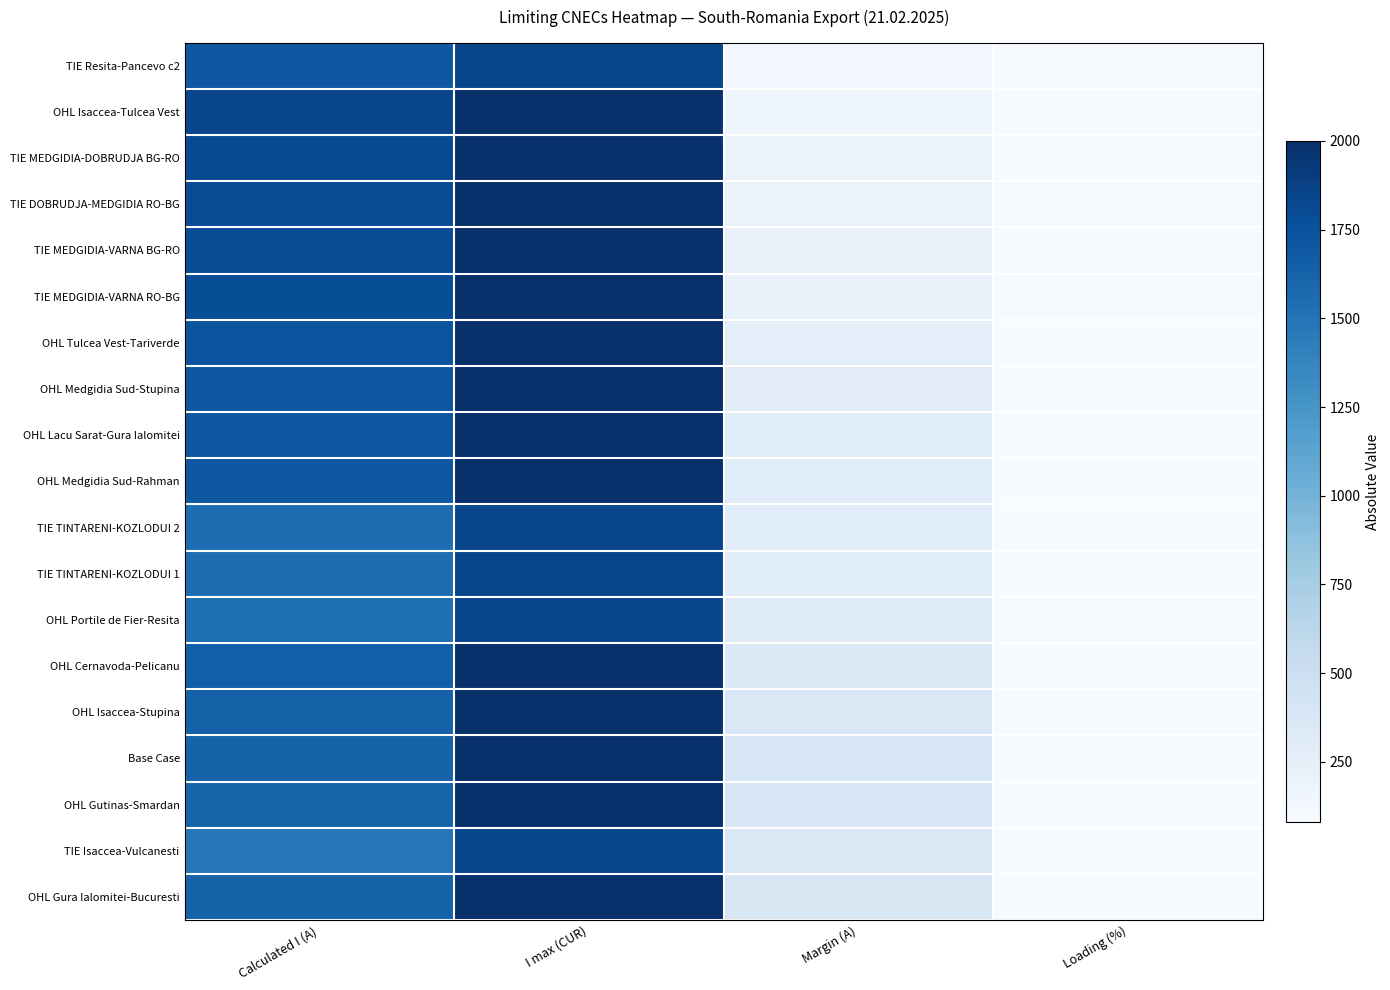

Reading left to right, transcribe all the data shown in this chart.

TIE Resita-Pancevo c2: Calculated I (A)=1703	I max (CUR)=1836	Margin (A)=133	Loading (%)=93
OHL Isaccea-Tulcea Vest: Calculated I (A)=1839	I max (CUR)=2000	Margin (A)=161	Loading (%)=92
TIE MEDGIDIA-DOBRUDJA BG-RO: Calculated I (A)=1803	I max (CUR)=2000	Margin (A)=197	Loading (%)=90
TIE DOBRUDJA-MEDGIDIA RO-BG: Calculated I (A)=1796	I max (CUR)=2000	Margin (A)=204	Loading (%)=90
TIE MEDGIDIA-VARNA BG-RO: Calculated I (A)=1783	I max (CUR)=2000	Margin (A)=217	Loading (%)=89
TIE MEDGIDIA-VARNA RO-BG: Calculated I (A)=1777	I max (CUR)=2000	Margin (A)=223	Loading (%)=89
OHL Tulcea Vest-Tariverde: Calculated I (A)=1735	I max (CUR)=2000	Margin (A)=265	Loading (%)=87
OHL Medgidia Sud-Stupina: Calculated I (A)=1709	I max (CUR)=2000	Margin (A)=291	Loading (%)=85
OHL Lacu Sarat-Gura Ialomitei: Calculated I (A)=1710	I max (CUR)=2000	Margin (A)=290	Loading (%)=85
OHL Medgidia Sud-Rahman: Calculated I (A)=1701	I max (CUR)=2000	Margin (A)=299	Loading (%)=85
TIE TINTARENI-KOZLODUI 2: Calculated I (A)=1549	I max (CUR)=1836	Margin (A)=287	Loading (%)=84
TIE TINTARENI-KOZLODUI 1: Calculated I (A)=1549	I max (CUR)=1836	Margin (A)=287	Loading (%)=84
OHL Portile de Fier-Resita: Calculated I (A)=1528	I max (CUR)=1836	Margin (A)=308	Loading (%)=83
OHL Cernavoda-Pelicanu: Calculated I (A)=1650	I max (CUR)=2000	Margin (A)=350	Loading (%)=83
OHL Isaccea-Stupina: Calculated I (A)=1637	I max (CUR)=2000	Margin (A)=363	Loading (%)=82
Base Case: Calculated I (A)=1620	I max (CUR)=2000	Margin (A)=380	Loading (%)=81
OHL Gutinas-Smardan: Calculated I (A)=1616	I max (CUR)=2000	Margin (A)=384	Loading (%)=81
TIE Isaccea-Vulcanesti: Calculated I (A)=1484	I max (CUR)=1836	Margin (A)=352	Loading (%)=81
OHL Gura Ialomitei-Bucuresti: Calculated I (A)=1629	I max (CUR)=2000	Margin (A)=371	Loading (%)=81